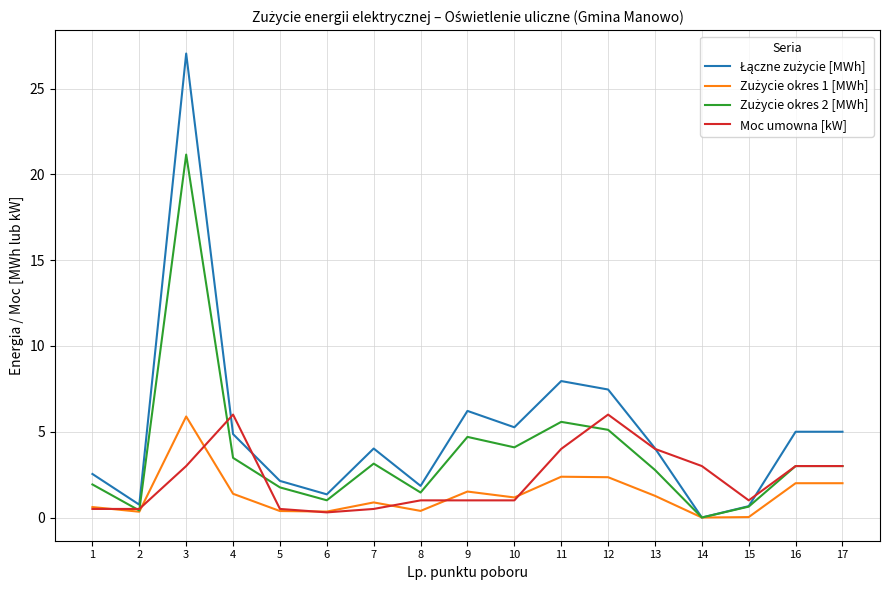

What is the maximum value shown in the chart?

27.0